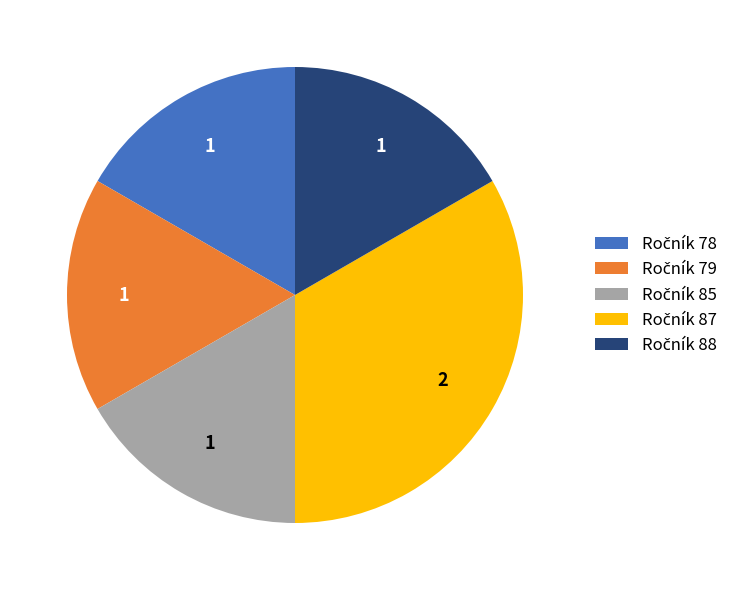

Is there a majority slice in this chart?

No